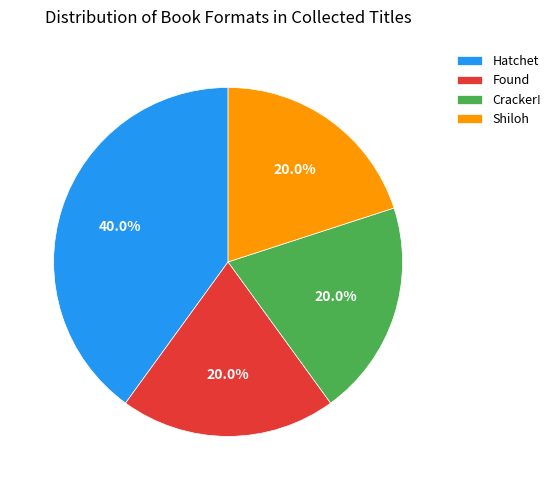

Is there any slice that represents more than half of the pie?

No